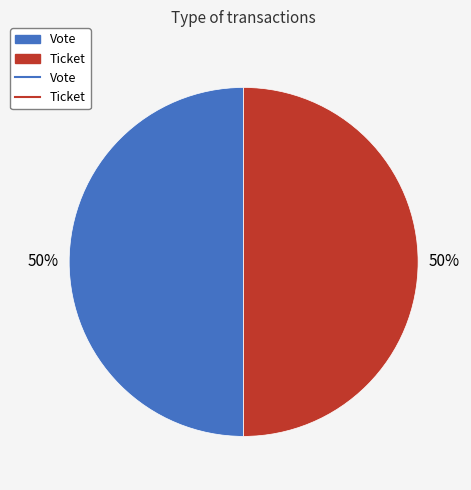

How many slices are in this pie chart?

2